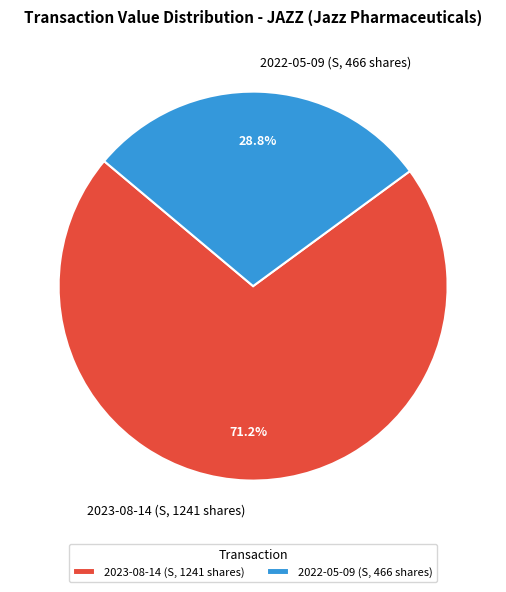

Count the number of slices in the pie.

2